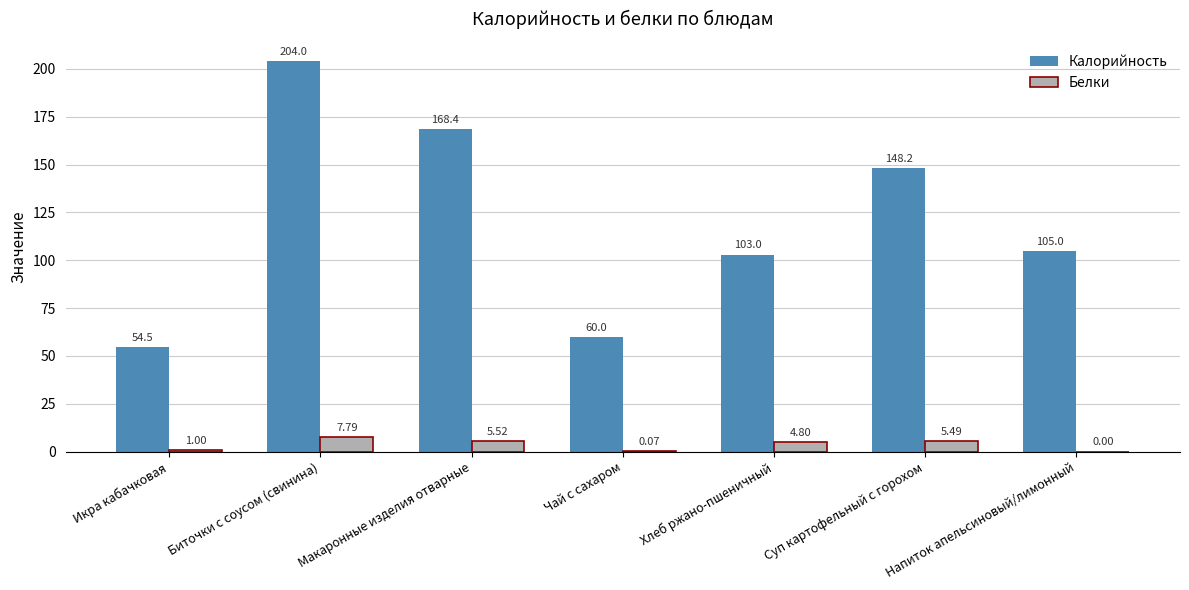

Which category has the highest value across all series?

Биточки с соусом (свинина)